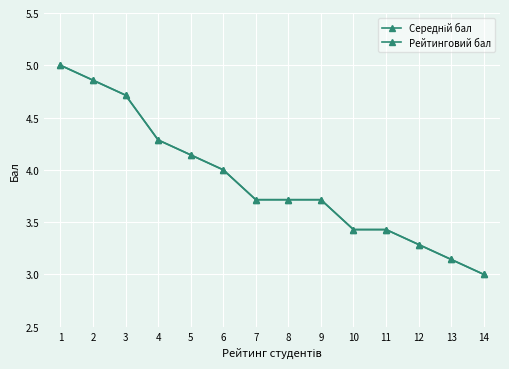

At which category is the sum across all series the highest?

1